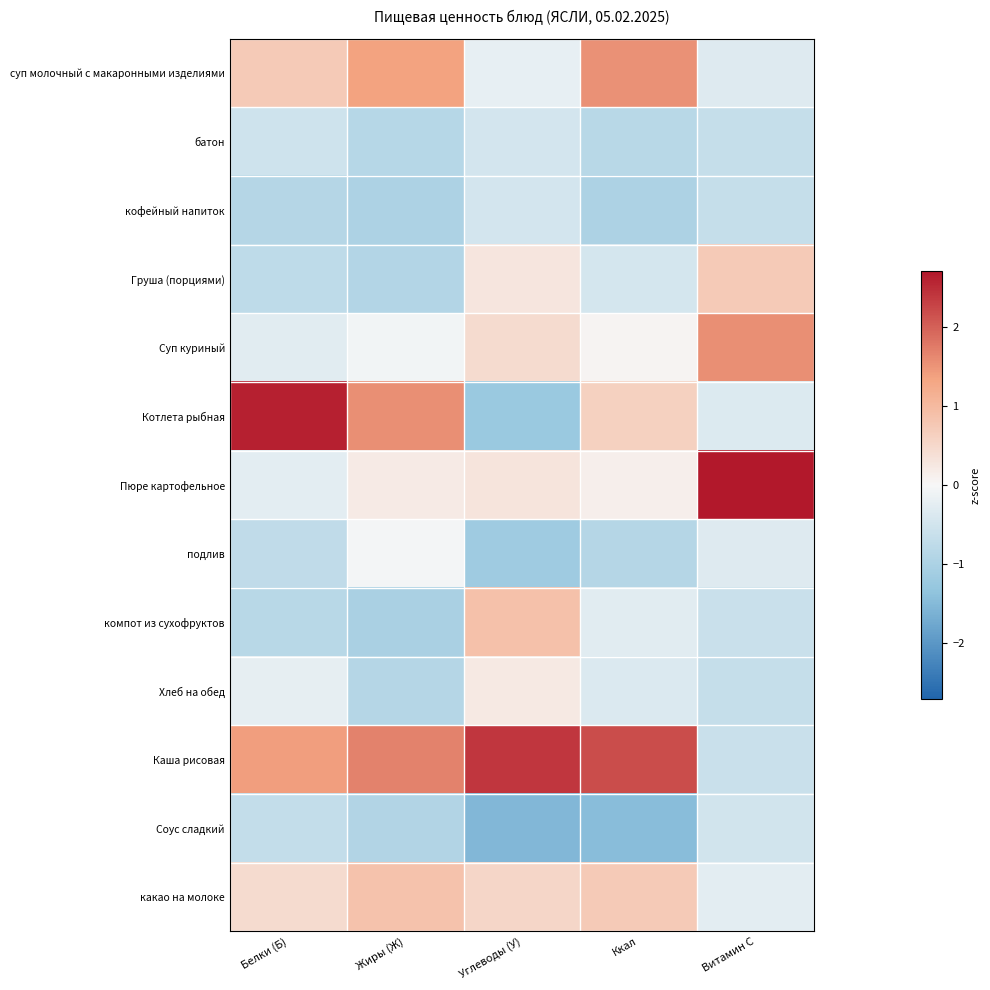

At Белки (Б), list the series in order from smallest to largest.

кофейный напиток, компот из сухофруктов, Груша (порциями), подлив, Соус сладкий, батон, Суп куриный, Пюре картофельное, Хлеб на обед, какао на молоке, суп молочный с макаронными изделиями, Каша рисовая, Котлета рыбная